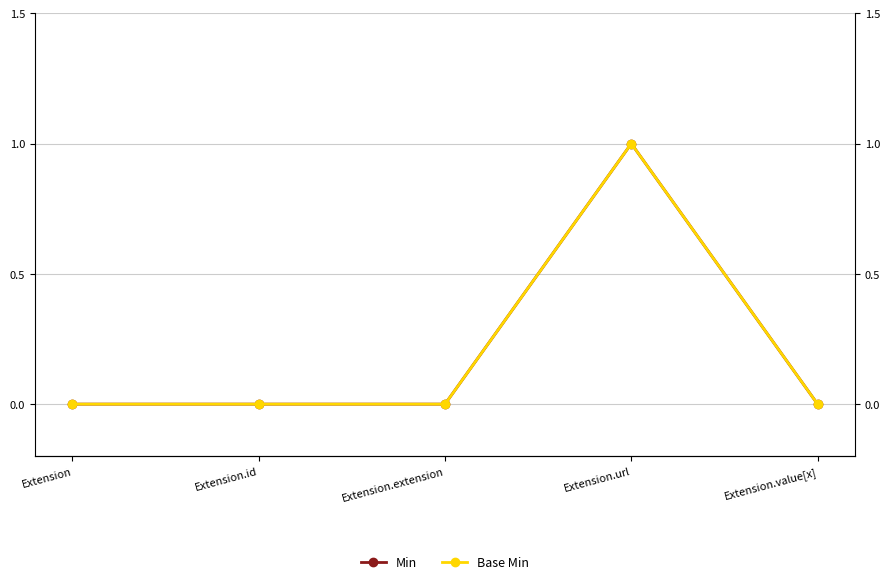

True or false: Min has more than 2 points higher than both neighbors.

False